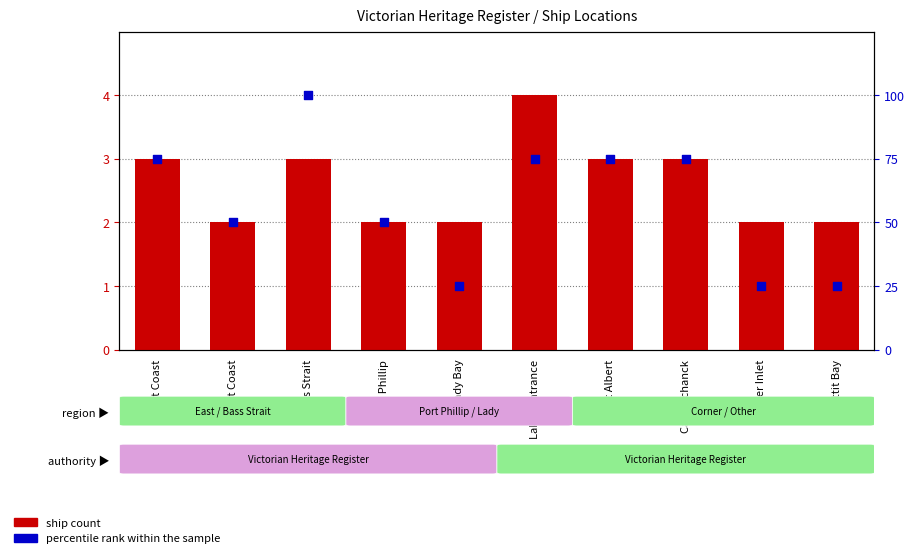

Which series reaches the minimum Y coordinate?

ship count